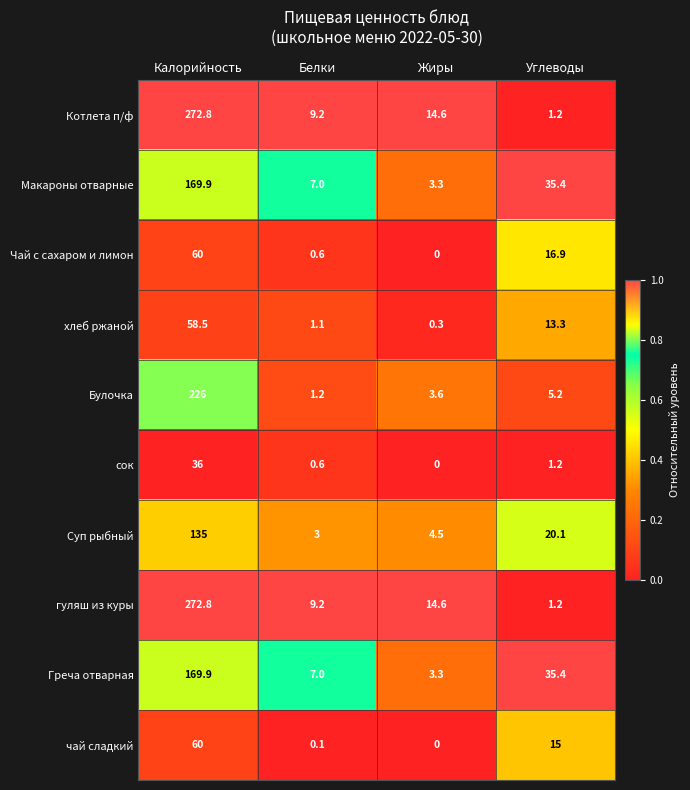

At which label does Греча отварная first exceed 35?

Калорийность